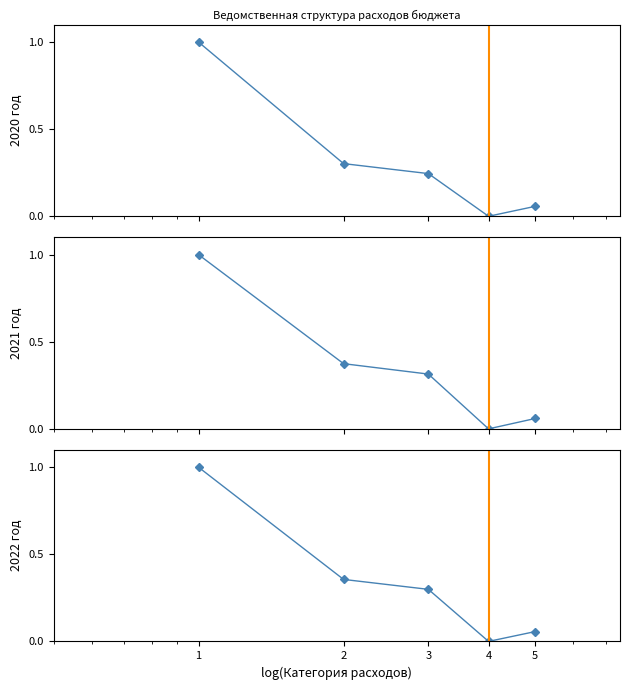

The value of 2021 год at 2 is 0.4. True or false?

True